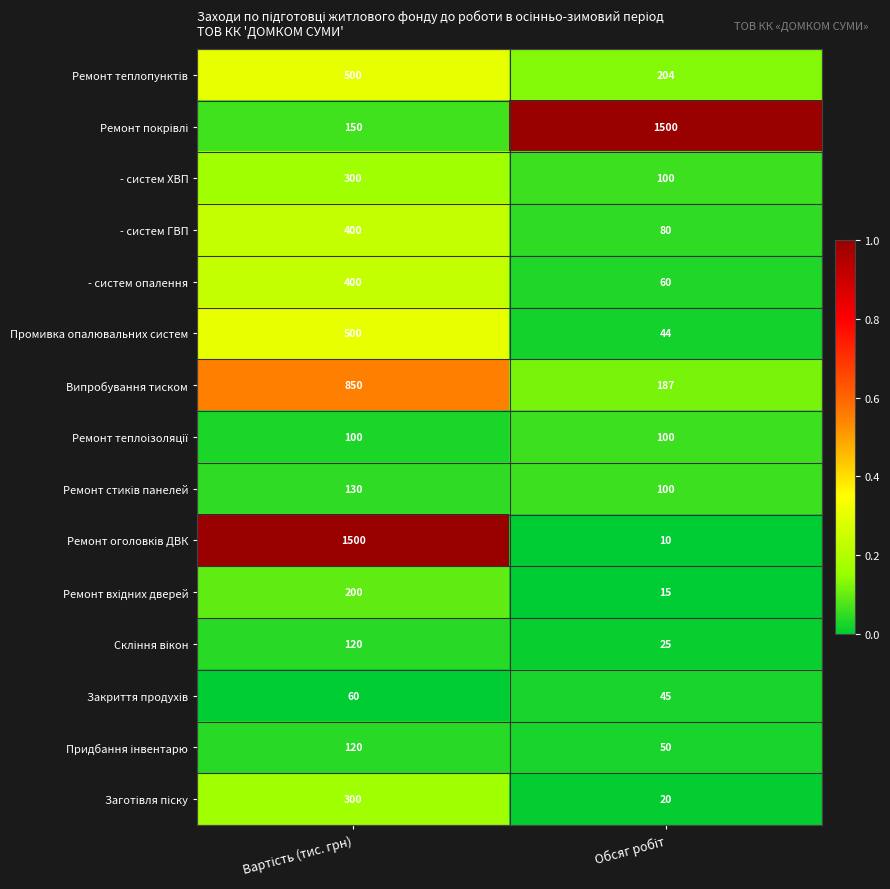

What is the average value of the - систем ХВП series?

200